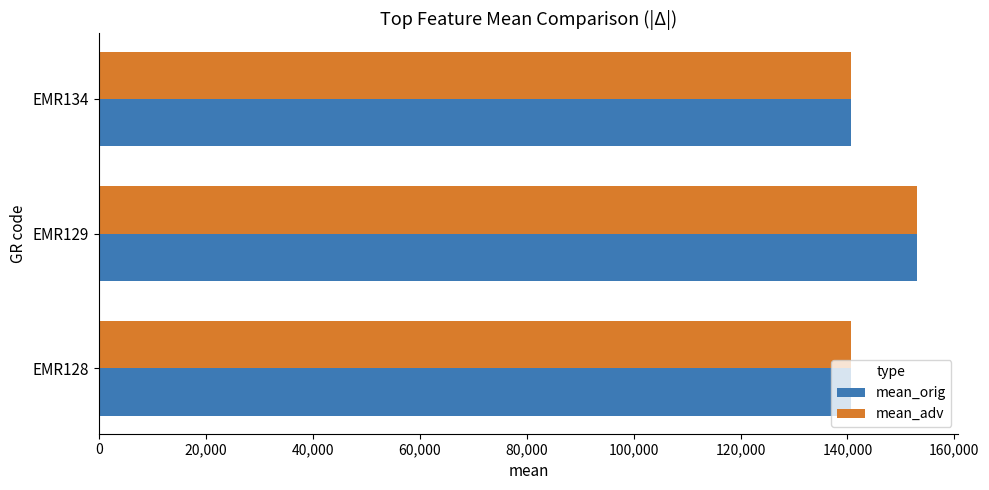

Which label corresponds to the largest value in the chart?

EMR129